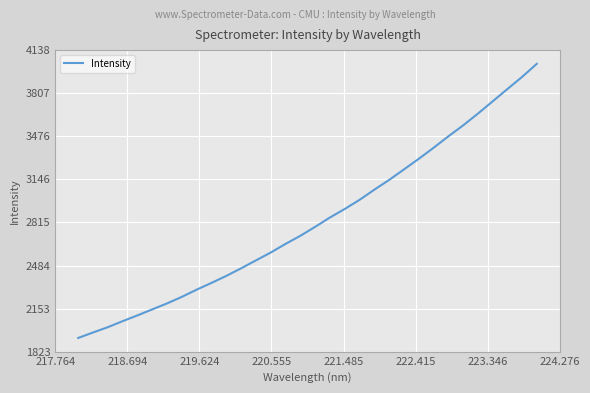

What is the difference between the maximum and minimum values?

2104.6